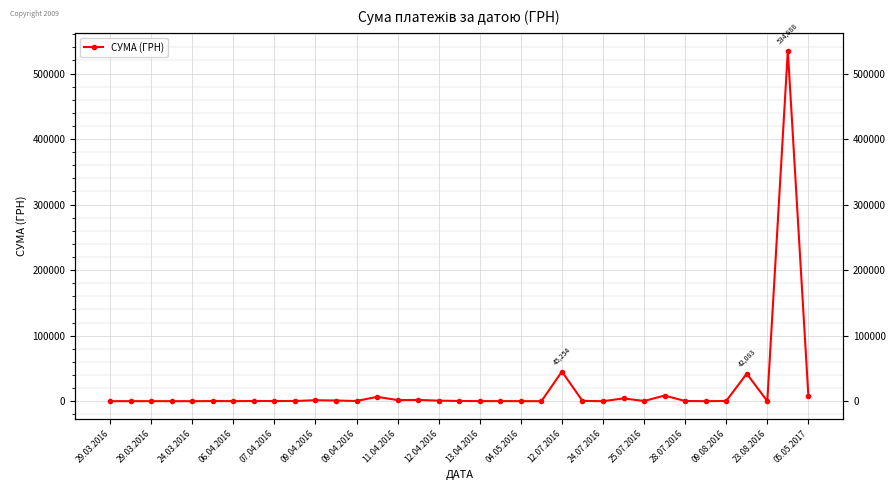

Reading right to left, what are all the values shown in this chart?

8360.2	534888.2	187.0	42083.4	361.8	97.8	331.6	8661.0	323.2	4322.0	11.2	525.9	45254.5	36.0	124.2	179.6	173.9	369.6	869.0	1951.2	1753.7	6700.0	361.8	1047.6	1560.0	326.7	290.4	326.7	119.1	290.4	24.1	100.0	97.8	100.0	97.8